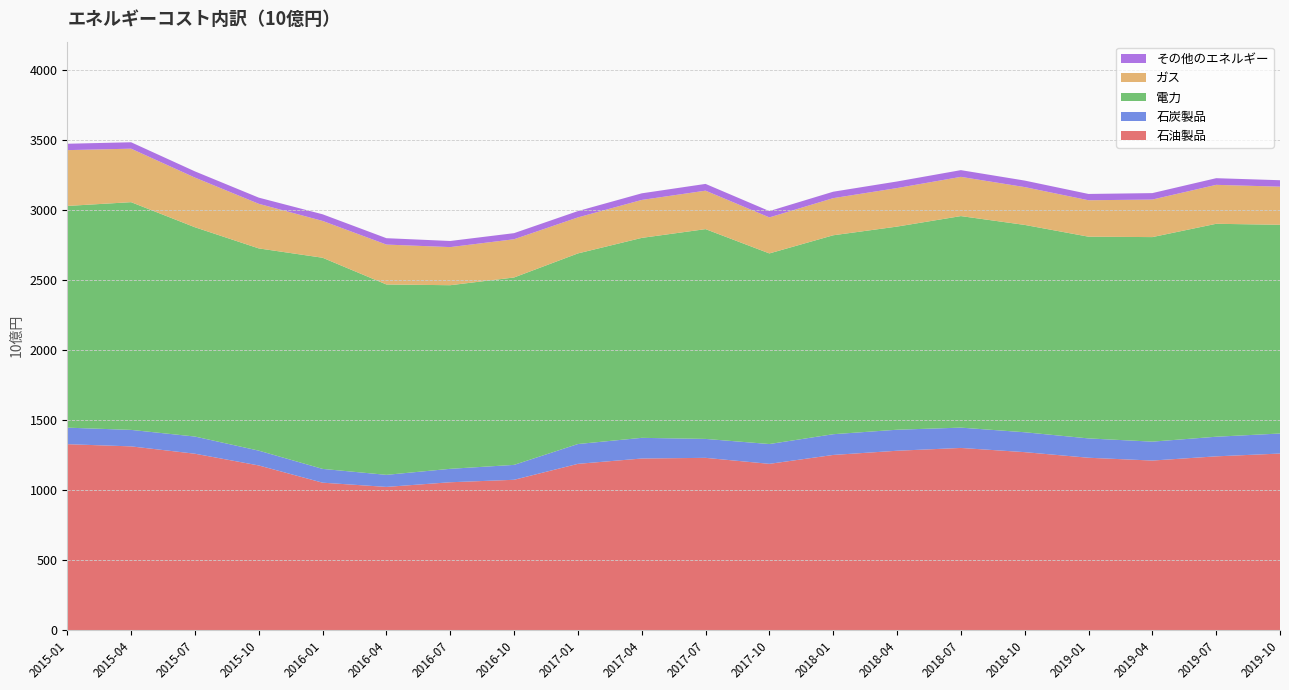

Reading right to left, extract all data points from this chart.

石油製品: 2019-10=1260.0	2019-07=1240.0	2019-04=1210.0	2019-01=1230.0	2018-10=1270.0	2018-07=1300.0	2018-04=1280.0	2018-01=1250.0	2017-10=1186.5	2017-07=1229.3	2017-04=1224.5	2017-01=1186.5	2016-10=1072.7	2016-07=1055.1	2016-04=1021.9	2016-01=1052.0	2015-10=1175.0	2015-07=1258.8	2015-04=1311.2	2015-01=1326.8
石炭製品: 2019-10=143.0	2019-07=140.0	2019-04=135.0	2019-01=138.0	2018-10=142.0	2018-07=145.0	2018-04=150.0	2018-01=148.0	2017-10=141.4	2017-07=135.1	2017-04=147.5	2017-01=141.4	2016-10=106.4	2016-07=95.9	2016-04=86.0	2016-01=98.4	2015-10=105.7	2015-07=122.6	2015-04=117.7	2015-01=118.1
電力: 2019-10=1490.0	2019-07=1520.0	2019-04=1460.0	2019-01=1440.0	2018-10=1480.0	2018-07=1510.0	2018-04=1450.0	2018-01=1420.0	2017-10=1360.6	2017-07=1497.5	2017-04=1427.3	2017-01=1360.6	2016-10=1337.8	2016-07=1310.6	2016-04=1358.9	2016-01=1507.3	2015-10=1443.6	2015-07=1493.9	2015-04=1625.5	2015-01=1582.6
ガス: 2019-10=272.0	2019-07=278.0	2019-04=268.0	2019-01=260.0	2018-10=270.0	2018-07=280.0	2018-04=275.0	2018-01=265.0	2017-10=257.1	2017-07=274.5	2017-04=270.9	2017-01=257.1	2016-10=272.8	2016-07=272.0	2016-04=284.8	2016-01=262.8	2015-10=318.3	2015-07=354.5	2015-04=381.8	2015-01=398.4
その他のエネルギー: 2019-10=46.0	2019-07=47.5	2019-04=46.0	2019-01=45.0	2018-10=46.5	2018-07=48.0	2018-04=47.0	2018-01=46.0	2017-10=45.1	2017-07=48.3	2017-04=47.3	2017-01=45.1	2016-10=43.5	2016-07=43.7	2016-04=45.6	2016-01=47.4	2015-10=44.0	2015-07=44.4	2015-04=45.8	2015-01=45.6